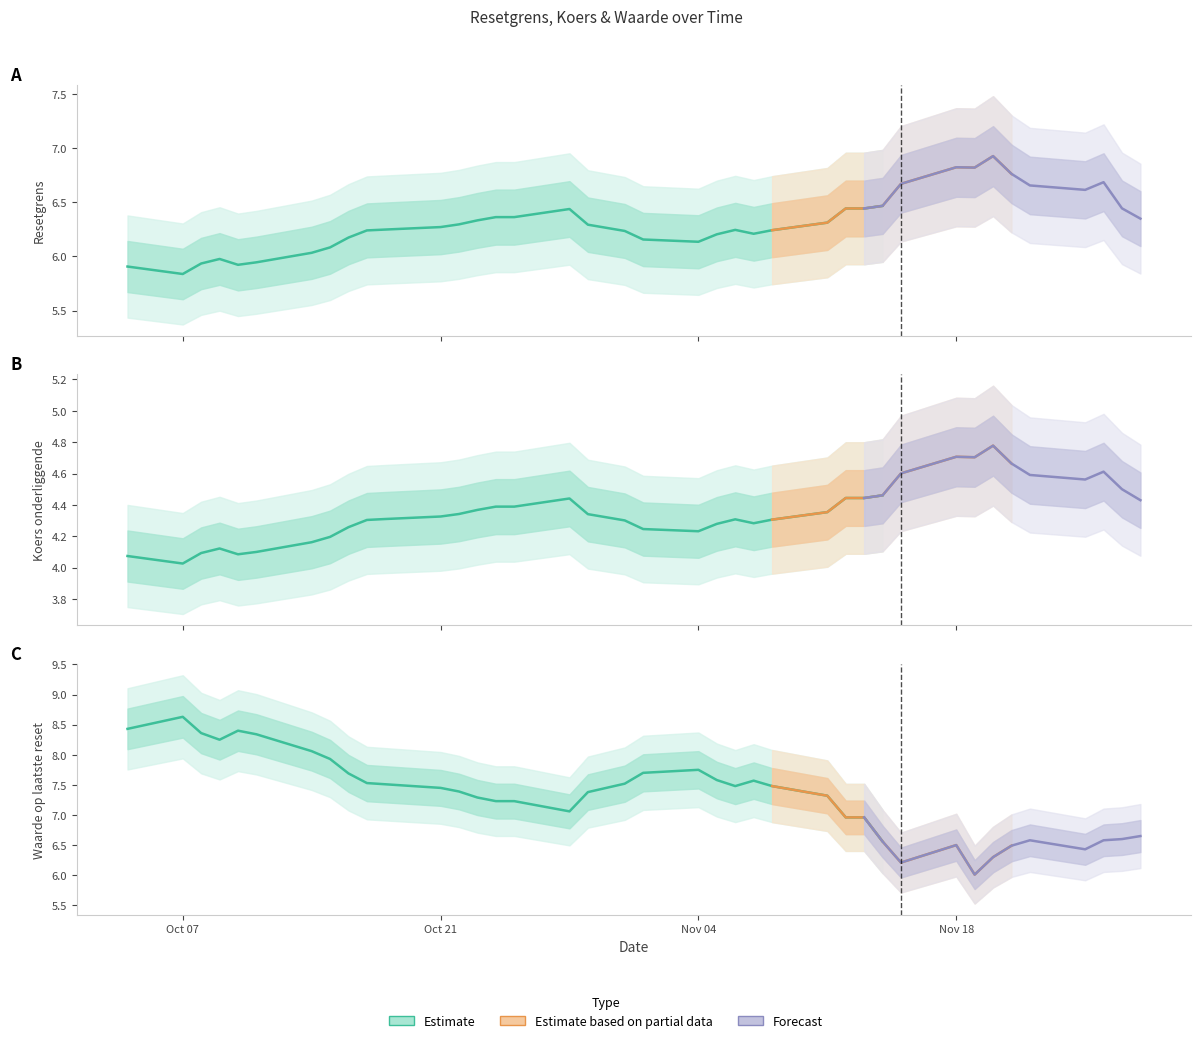

Count the number of data series in this chart.

3